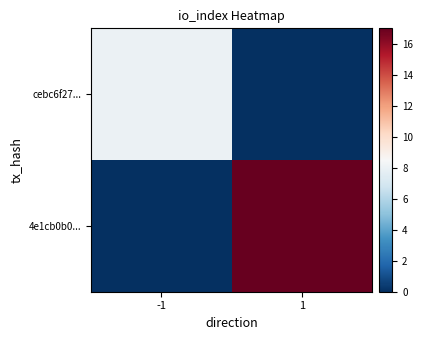

Reading left to right, transcribe all the data shown in this chart.

cebc6f27...: -1=8	1=0
4e1cb0b0...: -1=0	1=17